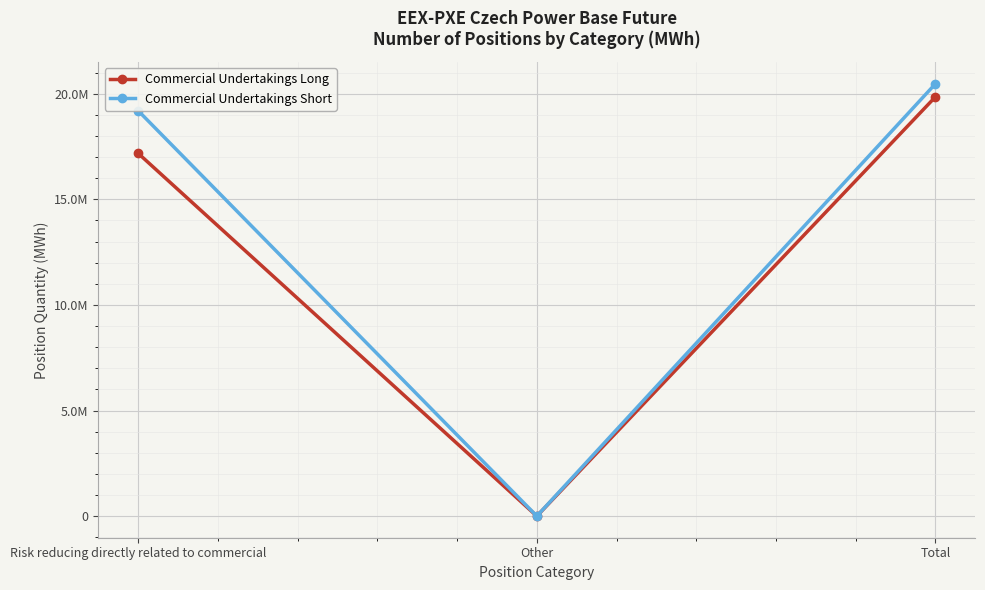

Does the chart have visible grid lines?

Yes